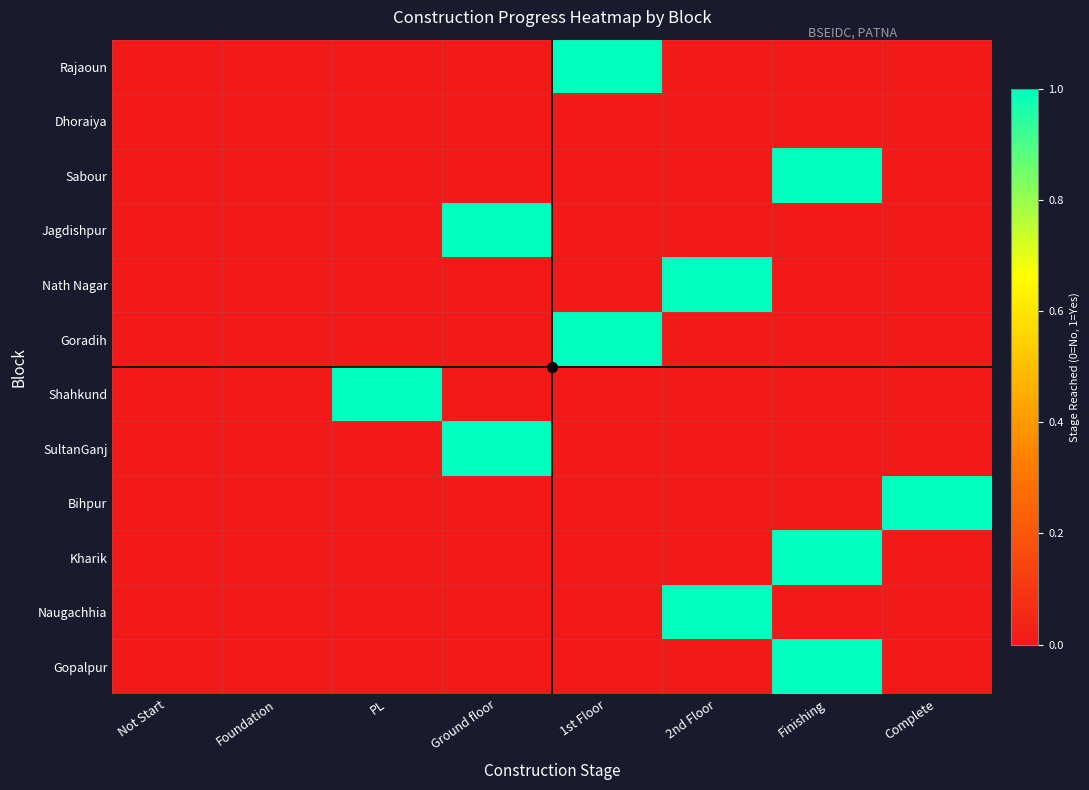

Which series has the widest spread of values?

Rajaoun